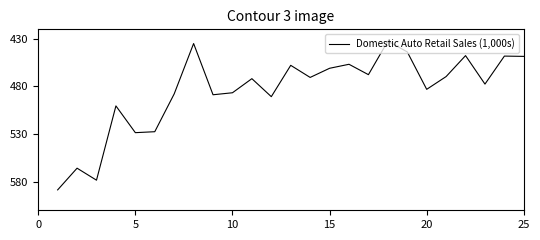

What is the minimum value shown in the chart?

432.4